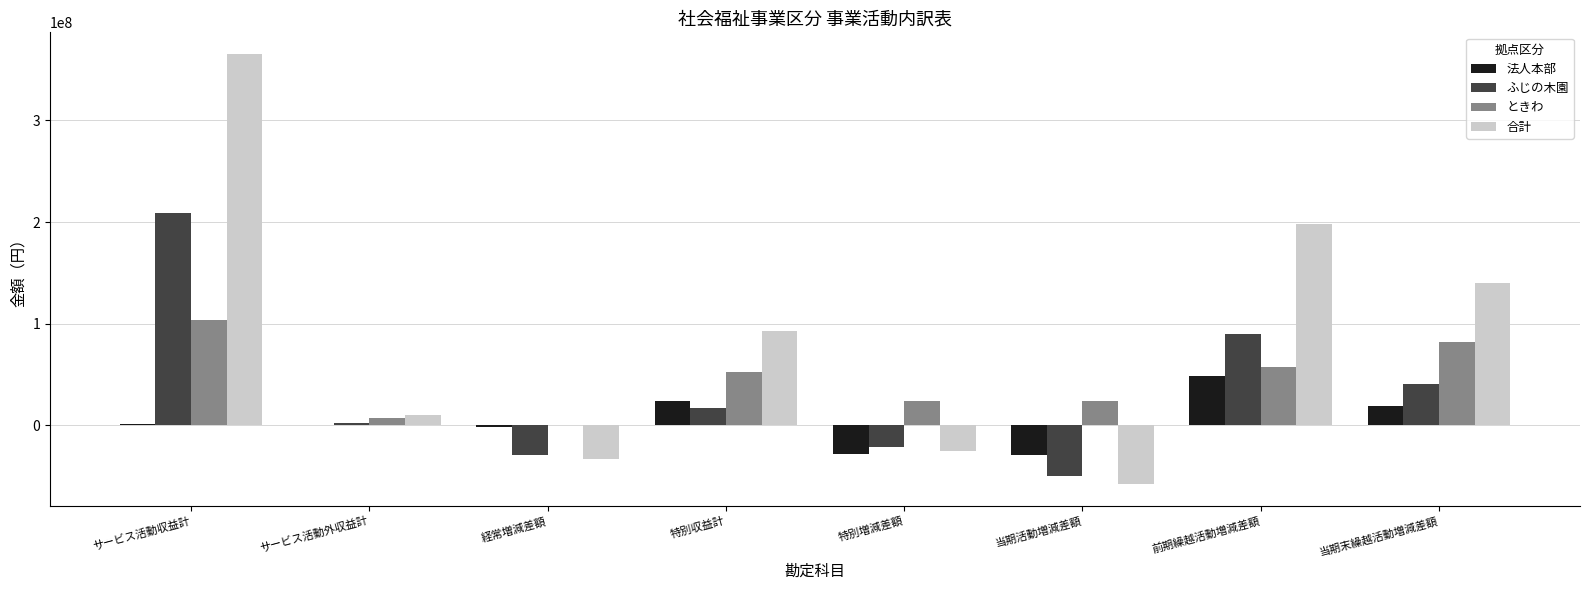

The value of ときわ at サービス活動収益計 is 103286588. True or false?

True